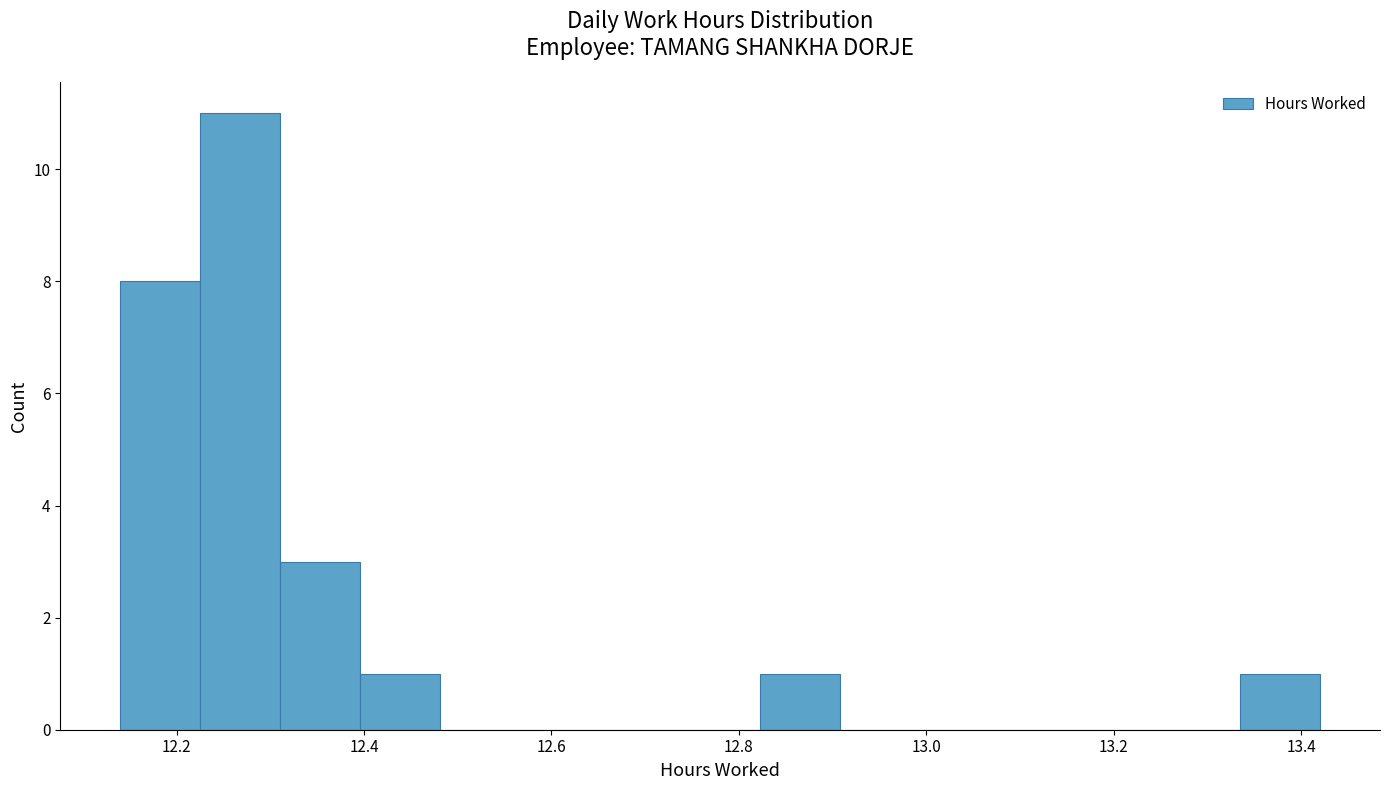

How tall is the bar that spans 12.14 to 12.22 on the x-axis? Neither the bar edges nor the heights are printed on the chart, so give them approximately, as read against the axes.

8